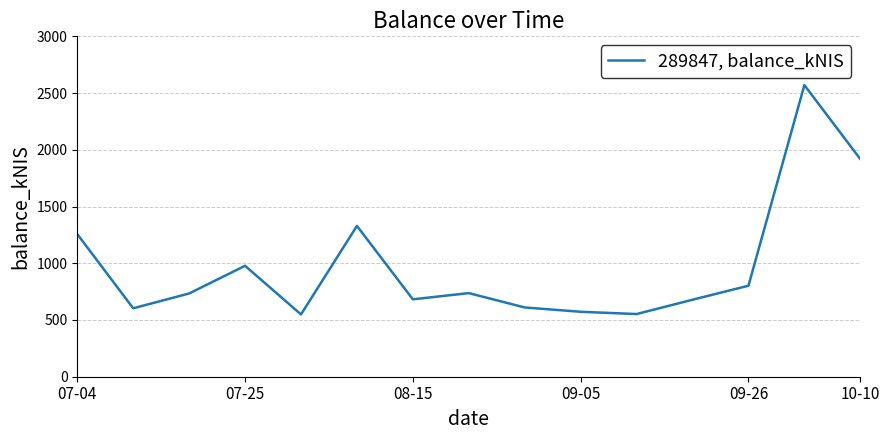

What is the minimum value shown in the chart?

549.1